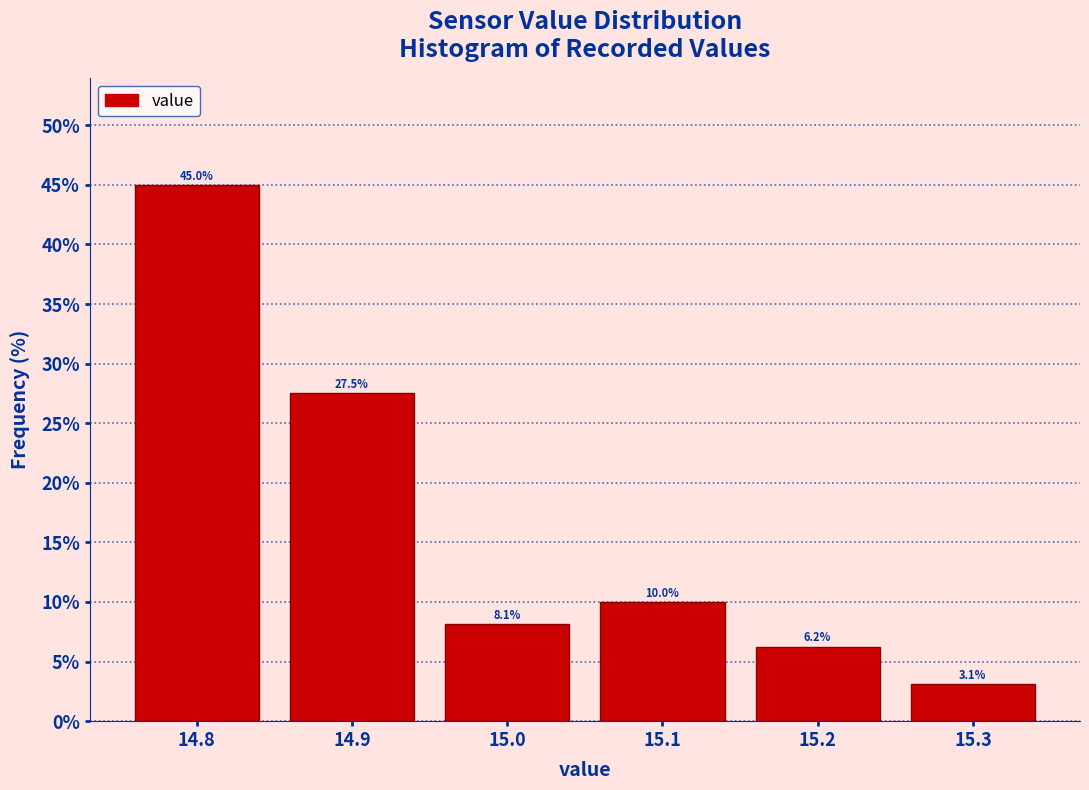

Reading left to right, transcribe this chart: for each bar, give the range it covers on the x-axis and its height.

14.75 to 14.85: 45.0
14.85 to 14.95: 27.5
14.95 to 15.05: 8.1
15.05 to 15.15: 10.0
15.15 to 15.25: 6.2
15.25 to 15.35: 3.1